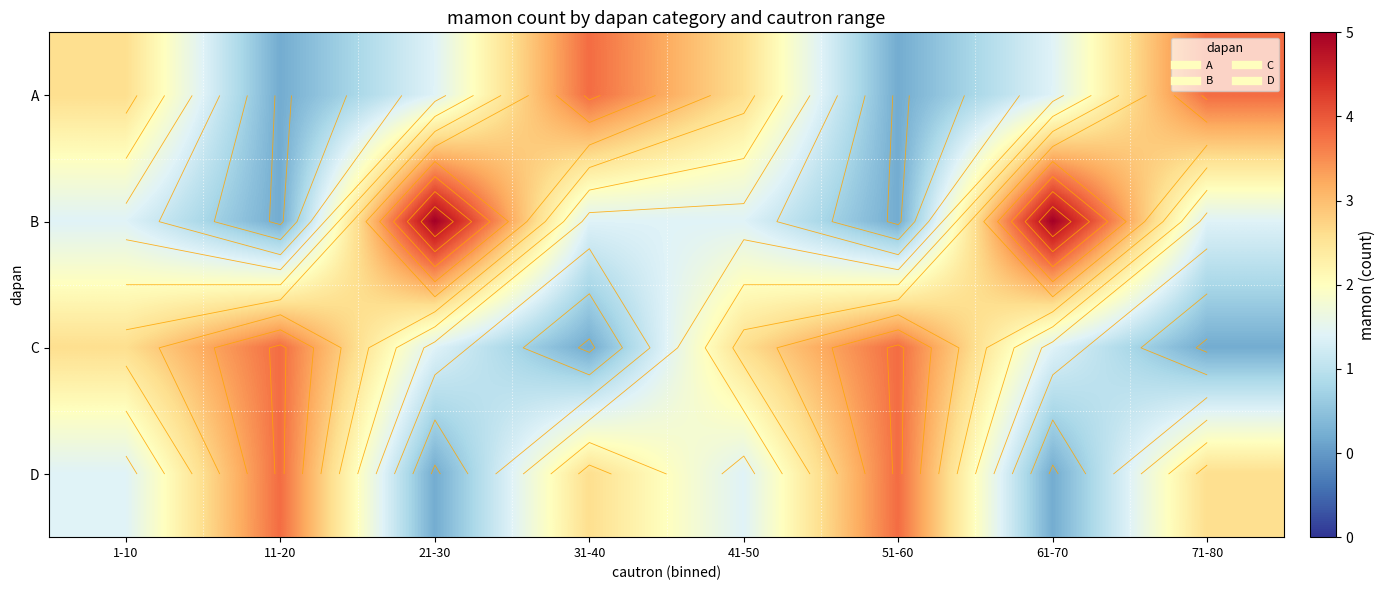

Which category has the highest value across all series?

21-30